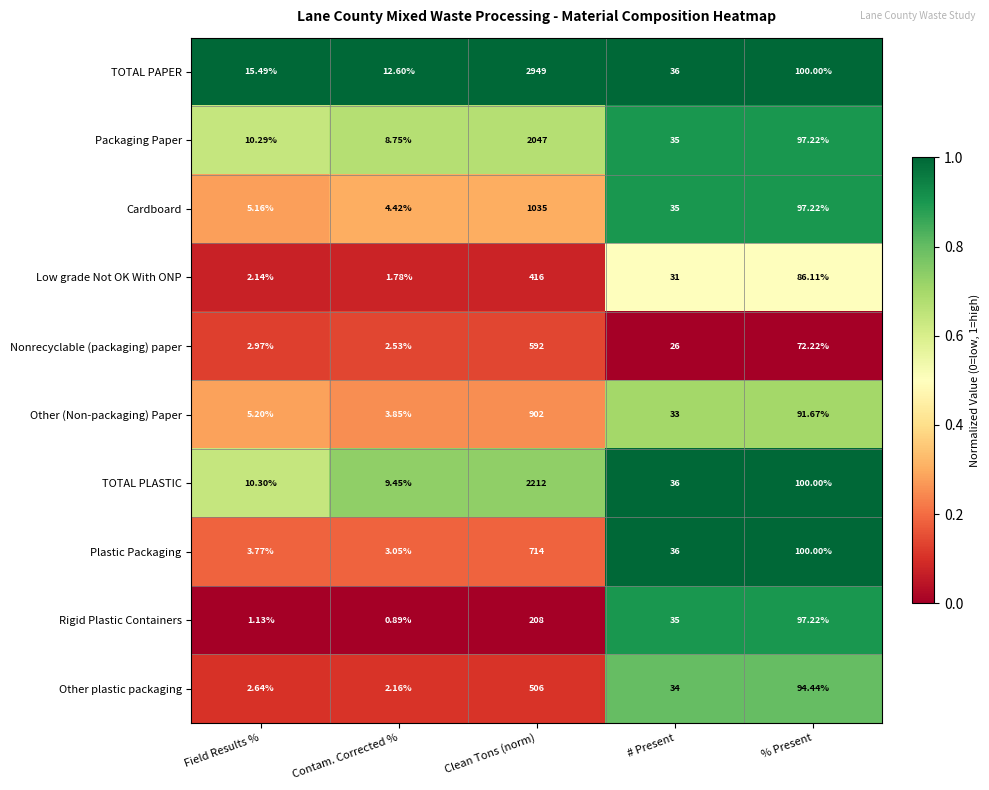

Is the value of Other (Non-packaging) Paper at Field Results % greater than the value of Low grade Not OK With ONP at Field Results %?

Yes